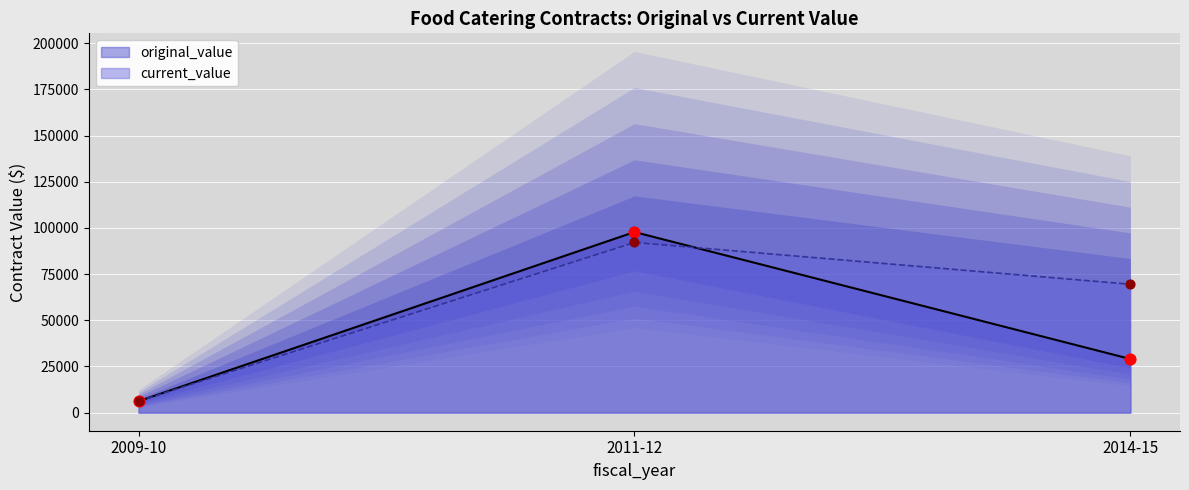

Is the value of original_value at 2011-12 (SC427376) greater than the value of current_value at 2011-12 (SC430318)?

Yes